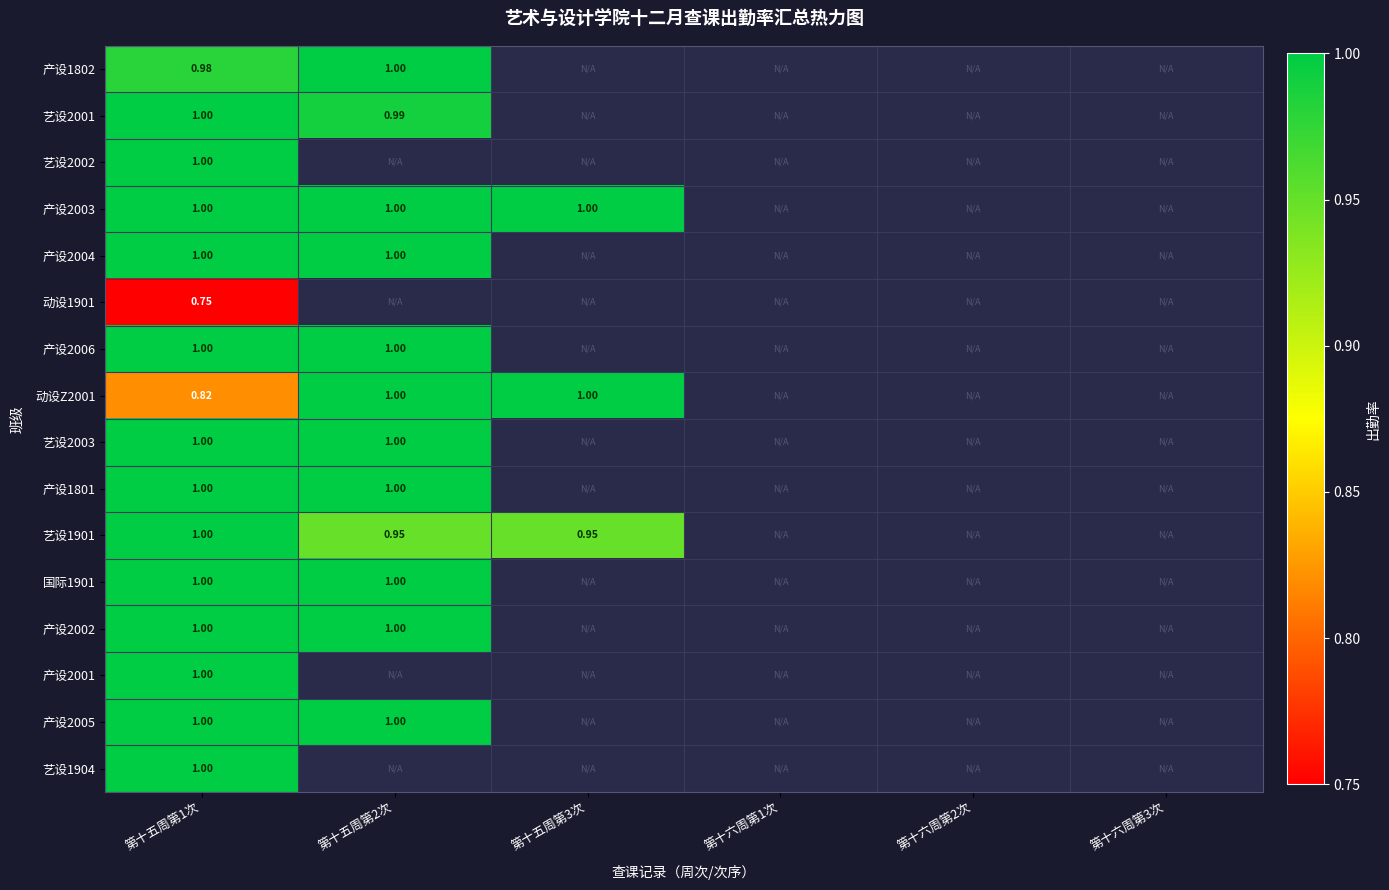

List the series in order of their peak value, lowest first.

动设1901, 产设1802, 艺设2001, 艺设2002, 产设2003, 产设2004, 产设2006, 动设Z2001, 艺设2003, 产设1801, 艺设1901, 国际1901, 产设2002, 产设2001, 产设2005, 艺设1904